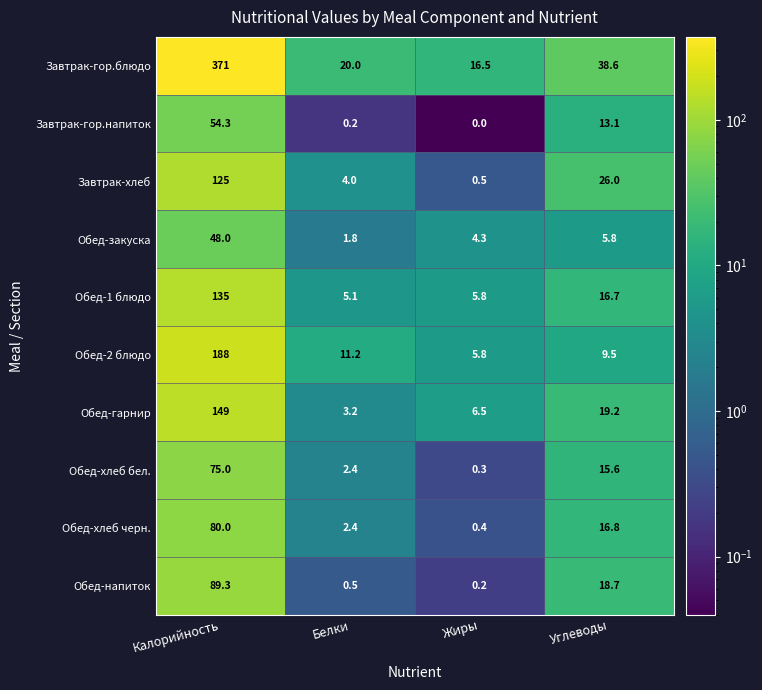

At which category is the sum across all series the highest?

Калорийность